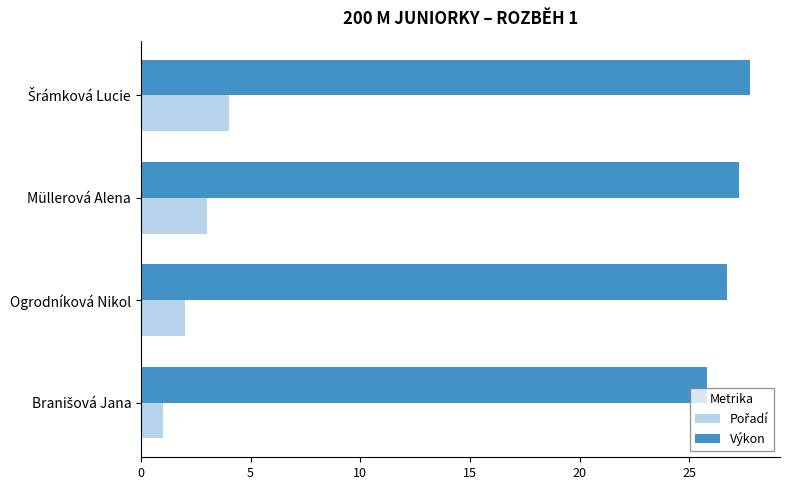

True or false: Výkon has a value of 26.7 at Ogrodníková Nikol.

True